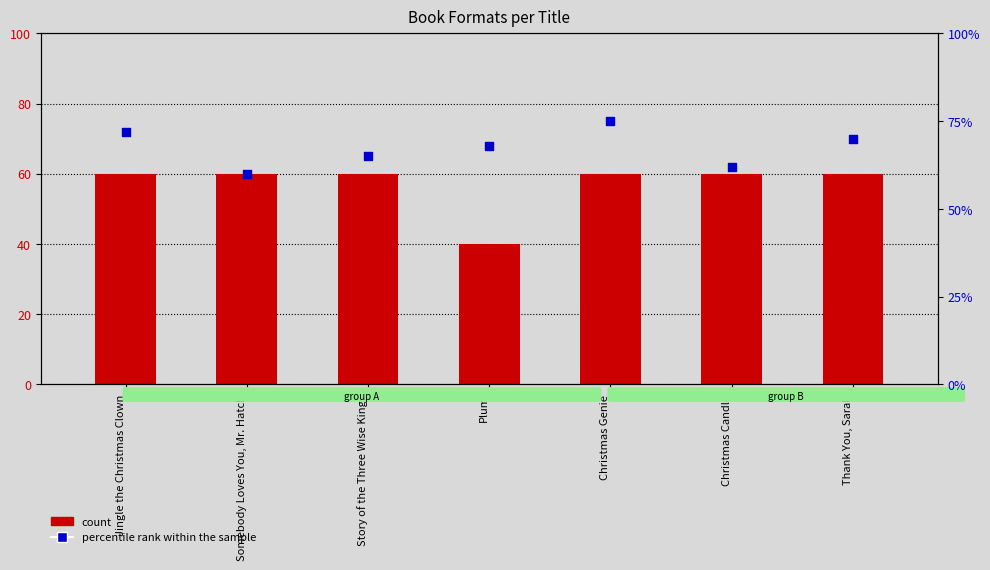

Which series has the largest Y range (max minus min)?

percentile rank within the sample